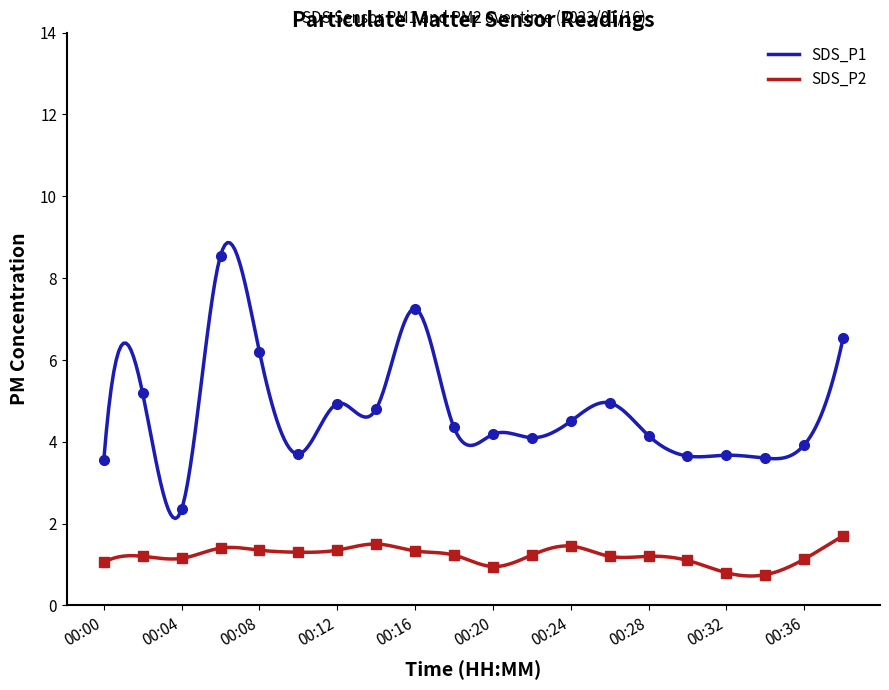

What is the difference between the highest and lowest values at 00:26?

3.8